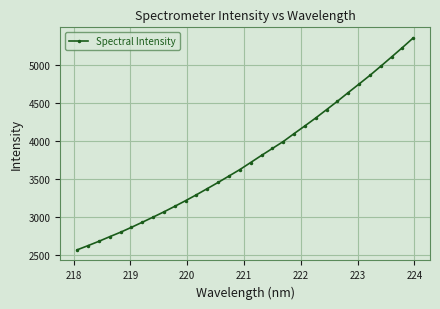

How many values are below 3719?

16